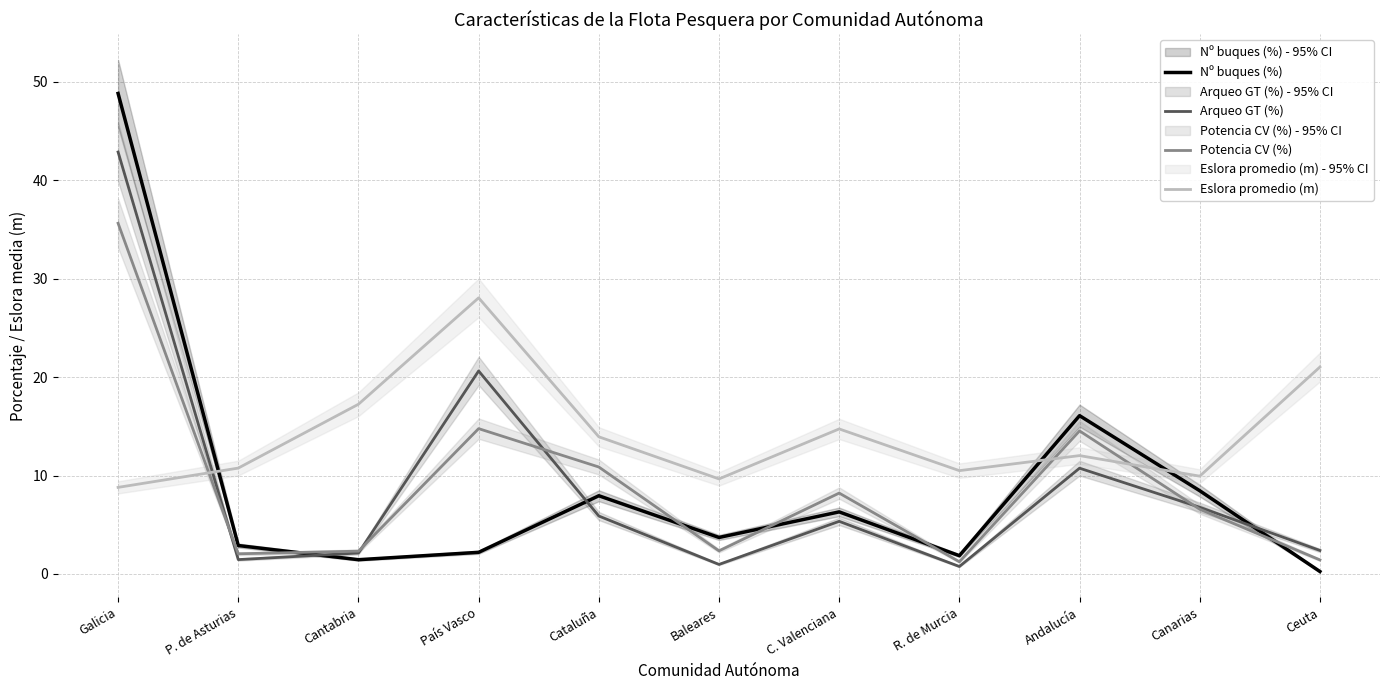

What is the difference between the second highest and second lowest values in the Eslora promedio (m) series?

11.4